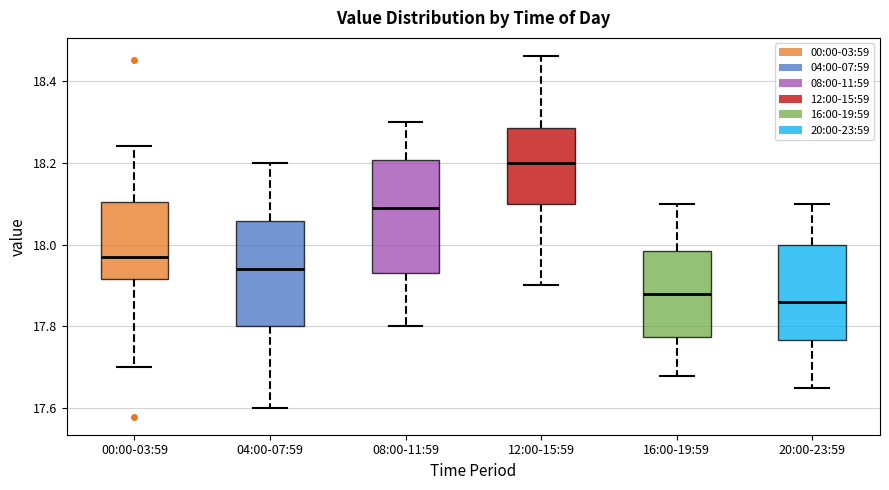

Reading left to right, read every box against the y-axis: the position of its median line, the range the box covers, and the ends of its whiskers. The values are not printed on the chart, so give them approximately, as read against the axis.

00:00-03:59: median 17.98, box 17.92 to 18.10, whiskers 17.70 to 18.24
04:00-07:59: median 17.94, box 17.80 to 18.06, whiskers 17.60 to 18.20
08:00-11:59: median 18.10, box 17.94 to 18.20, whiskers 17.80 to 18.30
12:00-15:59: median 18.20, box 18.10 to 18.28, whiskers 17.90 to 18.46
16:00-19:59: median 17.88, box 17.78 to 17.98, whiskers 17.68 to 18.10
20:00-23:59: median 17.86, box 17.76 to 18.00, whiskers 17.66 to 18.10